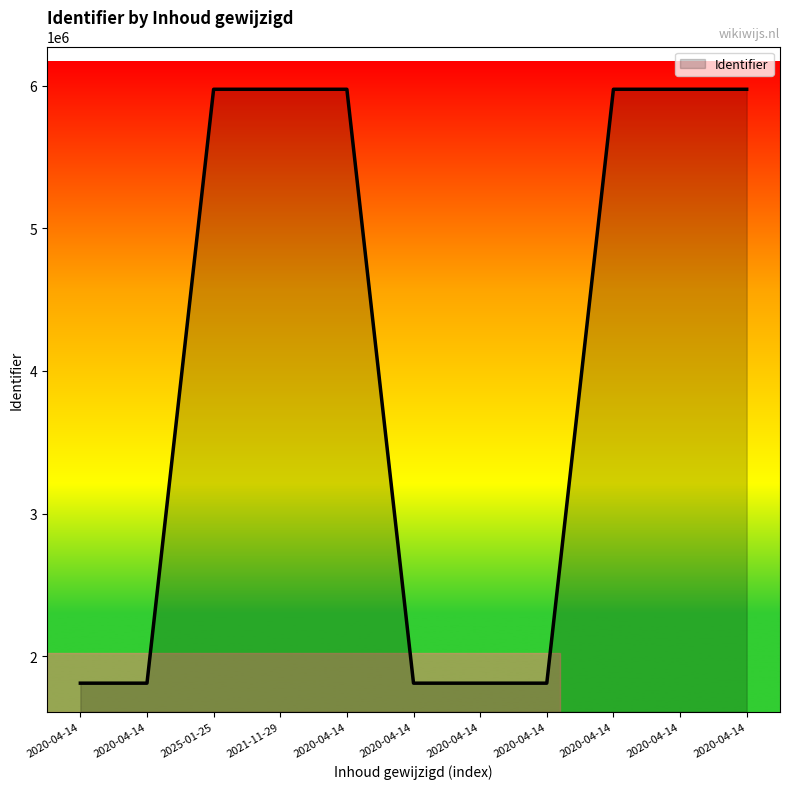

Is this an area chart (filled region under the line)?

Yes